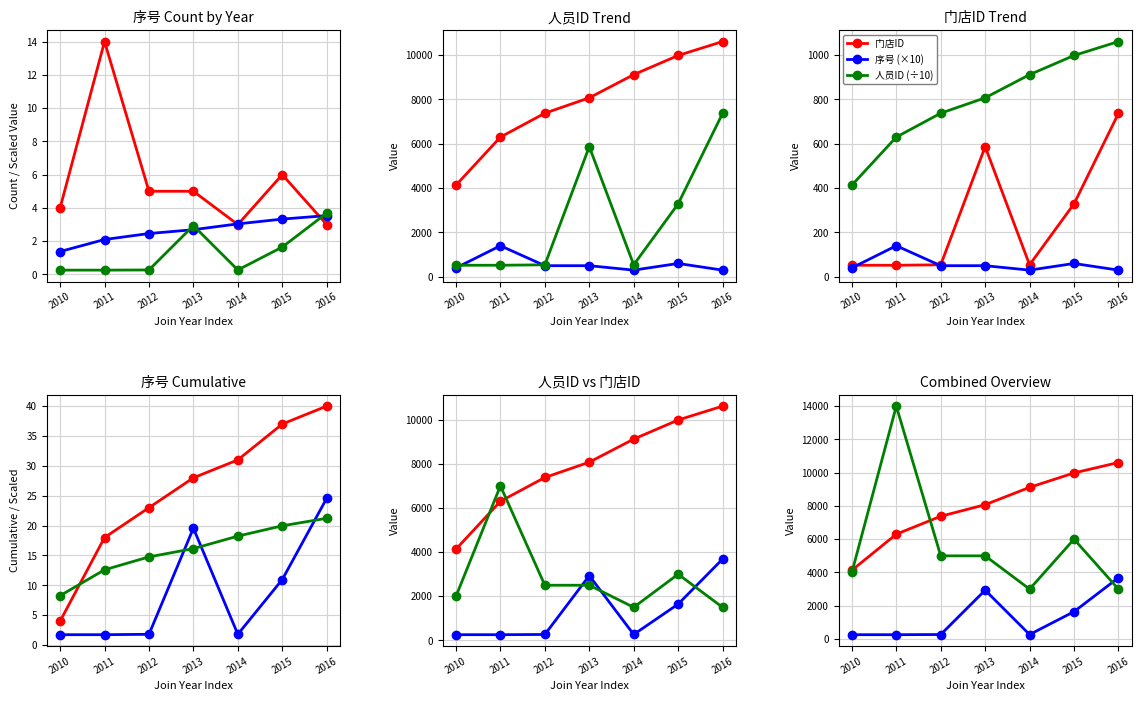

Reading right to left, extract all data points from this chart.

序号: 2016=30.0	2015=60.0	2014=30.0	2013=50.0	2012=50.0	2011=140.0	2010=40.0
人员ID: 2016=3.5	2015=3.3	2014=3.0	2013=2.7	2012=2.5	2011=2.1	2010=1.4
门店ID: 2016=737.0	2015=329.0	2014=54.0	2013=587.0	2012=54.0	2011=52.0	2010=52.0